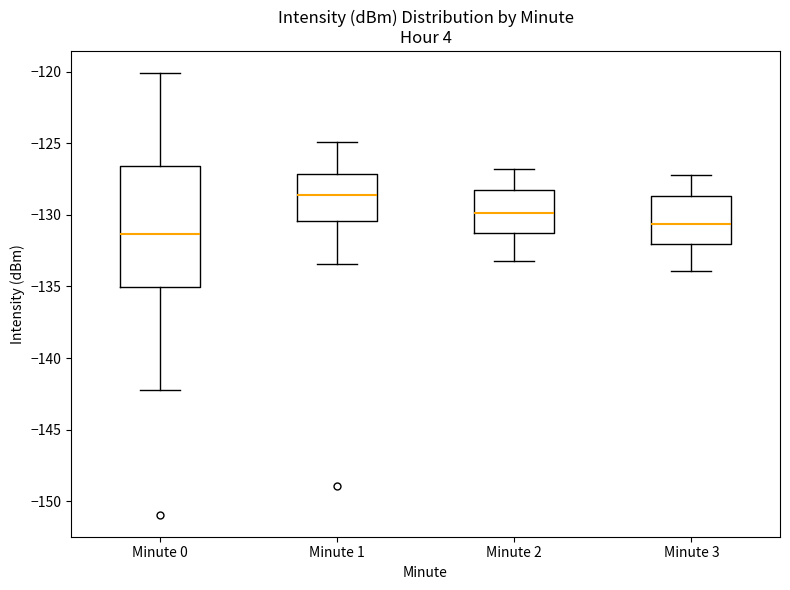

Reading left to right, transcribe this box plot: for each box, give where its median line is, the range the box spans, and where its two whiskers end, as read against the y-axis. The values are not printed on the chart, so give them approximately, as read against the axis.

Minute 0: median -131.5, box -135.0 to -126.5, whiskers -142.0 to -120.0
Minute 1: median -128.5, box -130.5 to -127.0, whiskers -133.5 to -125.0
Minute 2: median -130.0, box -131.0 to -128.0, whiskers -133.0 to -127.0
Minute 3: median -130.5, box -132.0 to -128.5, whiskers -134.0 to -127.0